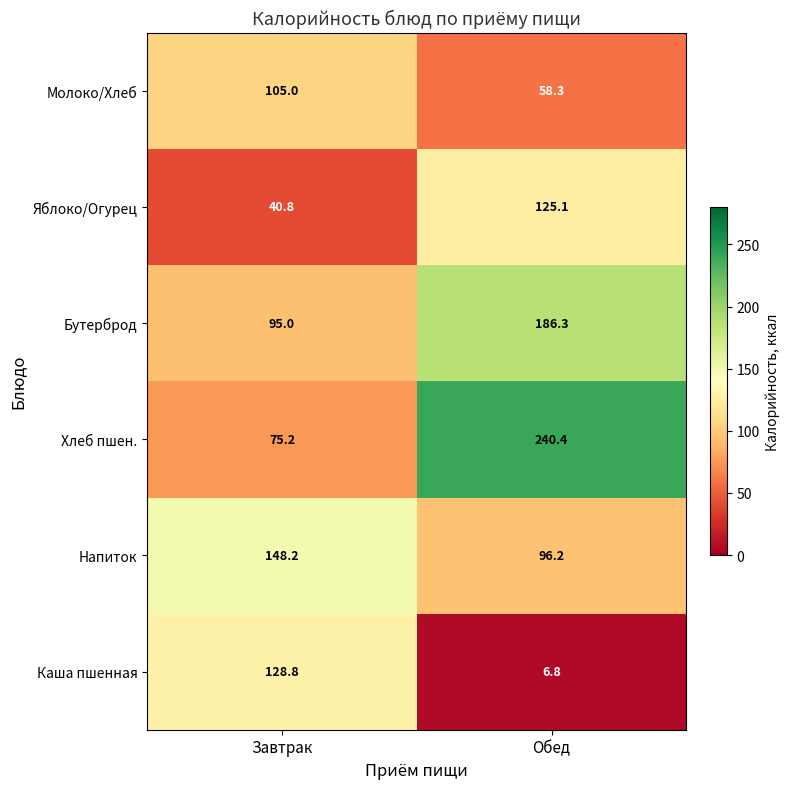

At which category does the chart reach its minimum across all series?

Обед